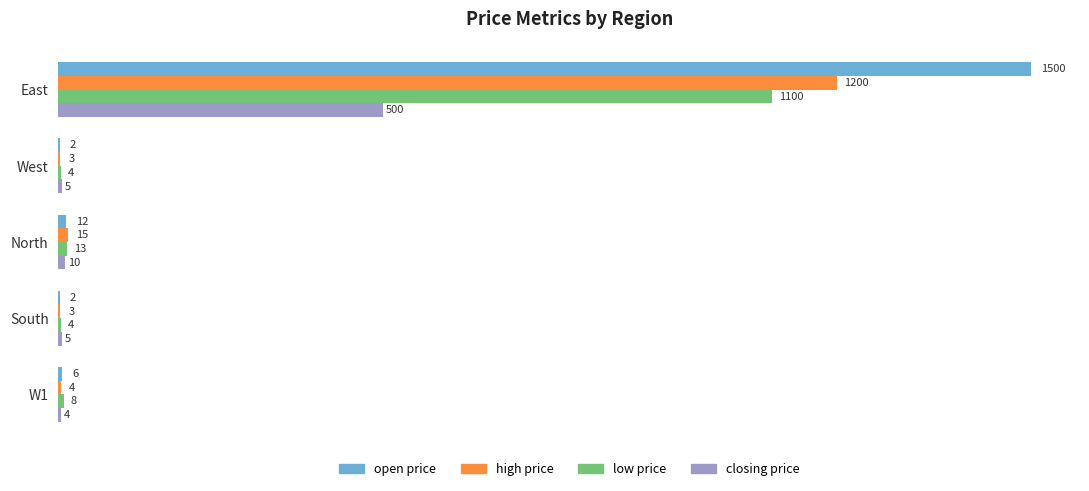

The value of low price at W1 is 8. True or false?

True